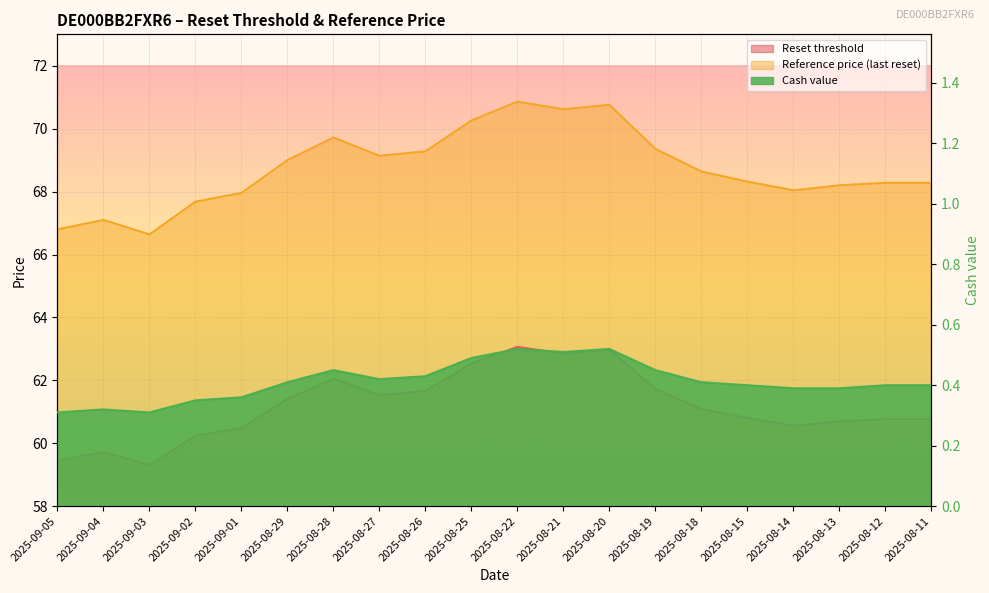

What is the difference between the highest and lowest values at 2025-08-12?

67.9